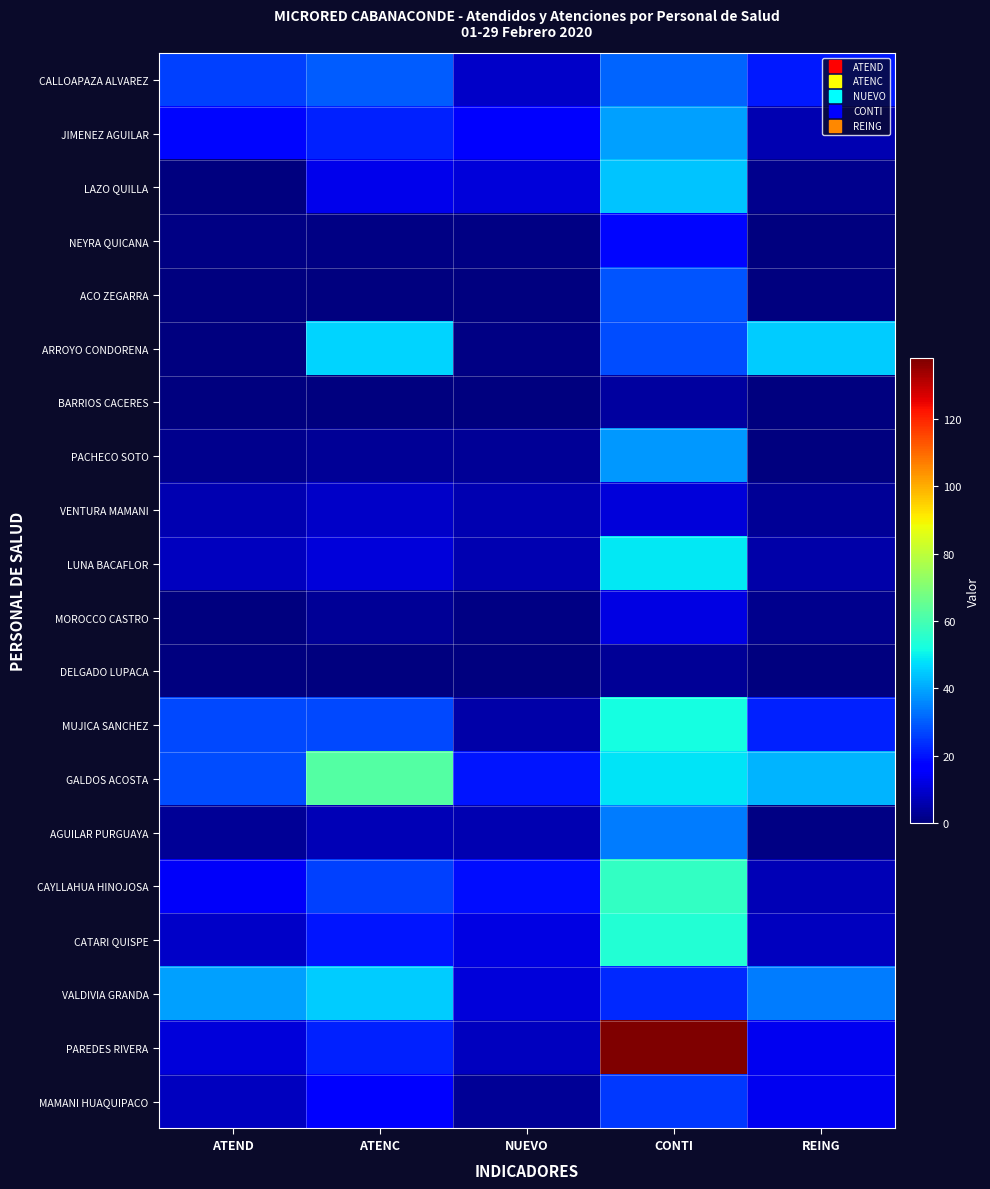

Reading left to right, list all the values displayed in this chart.

CALLOAPAZA ALVAREZ: ATEND=26	ATENC=30	NUEVO=9	CONTI=31	REING=21
JIMENEZ AGUILAR: ATEND=18	ATENC=22	NUEVO=16	CONTI=39	REING=6
LAZO QUILLA: ATEND=0	ATENC=13	NUEVO=11	CONTI=44	REING=2
NEYRA QUICANA: ATEND=1	ATENC=1	NUEVO=1	CONTI=18	REING=0
ACO ZEGARRA: ATEND=0	ATENC=0	NUEVO=0	CONTI=29	REING=0
ARROYO CONDORENA: ATEND=0	ATENC=46	NUEVO=1	CONTI=28	REING=45
BARRIOS CACERES: ATEND=0	ATENC=0	NUEVO=0	CONTI=4	REING=0
PACHECO SOTO: ATEND=2	ATENC=3	NUEVO=3	CONTI=38	REING=0
VENTURA MAMANI: ATEND=6	ATENC=9	NUEVO=6	CONTI=11	REING=3
LUNA BACAFLOR: ATEND=8	ATENC=11	NUEVO=6	CONTI=49	REING=5
MOROCCO CASTRO: ATEND=0	ATENC=3	NUEVO=1	CONTI=12	REING=2
DELGADO LUPACA: ATEND=0	ATENC=0	NUEVO=0	CONTI=3	REING=0
MUJICA SANCHEZ: ATEND=27	ATENC=27	NUEVO=5	CONTI=52	REING=22
GALDOS ACOSTA: ATEND=28	ATENC=62	NUEVO=20	CONTI=48	REING=42
AGUILAR PURGUAYA: ATEND=3	ATENC=7	NUEVO=6	CONTI=34	REING=1
CAYLLAHUA HINOJOSA: ATEND=15	ATENC=26	NUEVO=19	CONTI=57	REING=7
CATARI QUISPE: ATEND=9	ATENC=20	NUEVO=12	CONTI=54	REING=8
VALDIVIA GRANDA: ATEND=39	ATENC=45	NUEVO=11	CONTI=23	REING=34
PAREDES RIVERA: ATEND=11	ATENC=22	NUEVO=8	CONTI=138	REING=14
MAMANI HUAQUIPACO: ATEND=8	ATENC=17	NUEVO=3	CONTI=25	REING=14